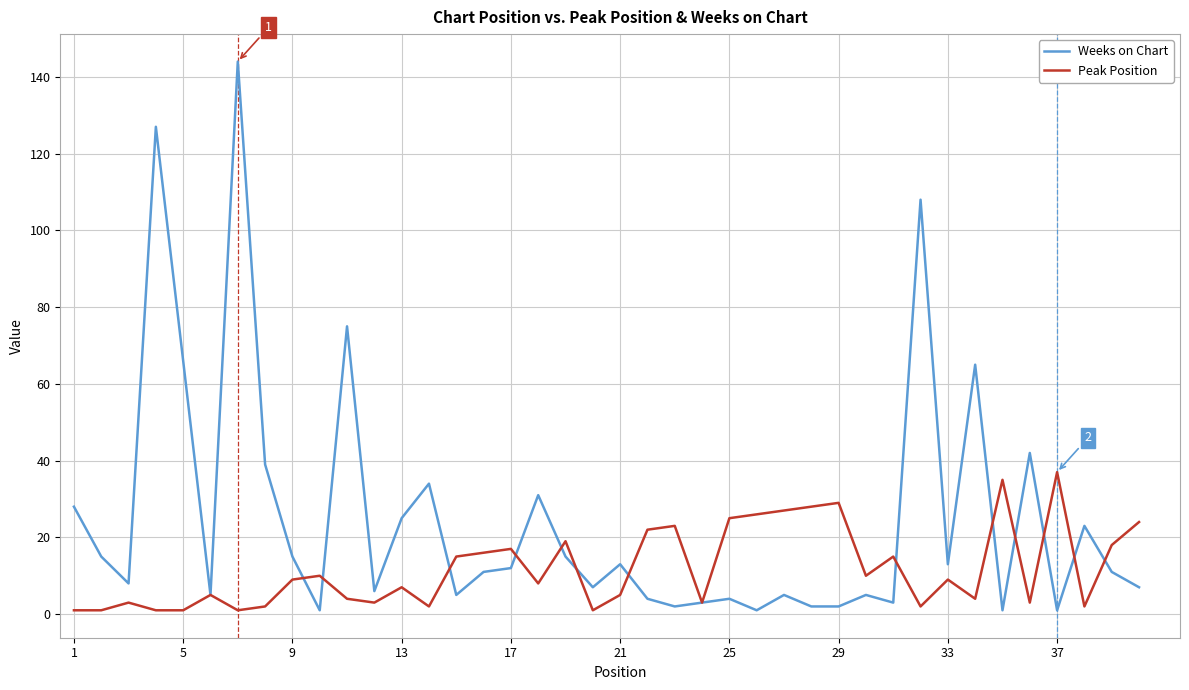

Which series has the largest total across all categories?

Weeks on Chart